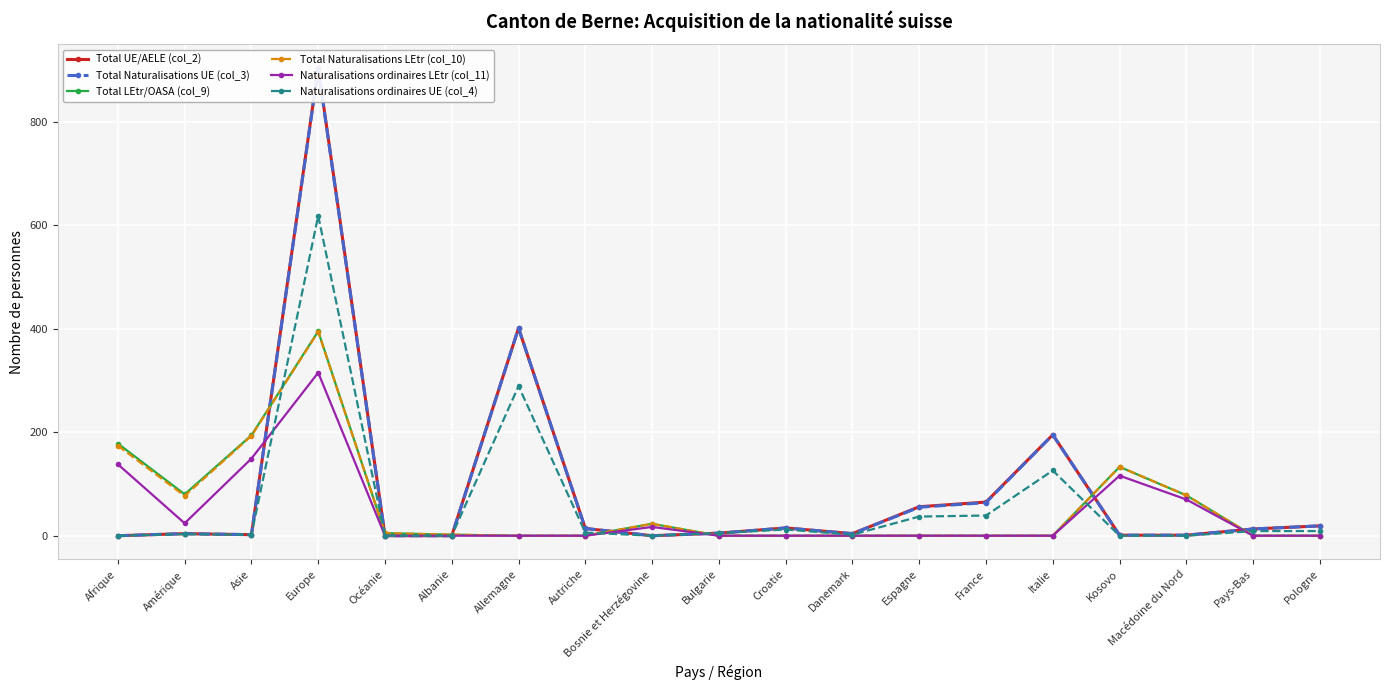

True or false: Total UE/AELE (col_2) and Total Naturalisations UE (col_3) intersect in this chart.

False